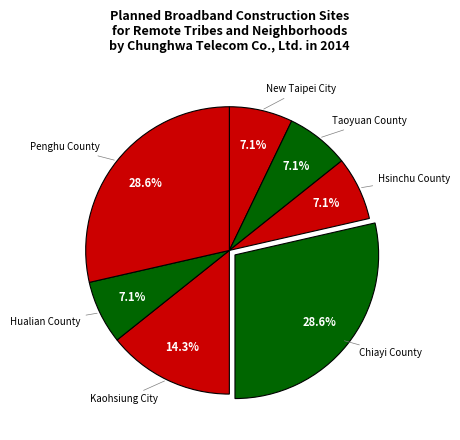

Count the number of slices in the pie.

7